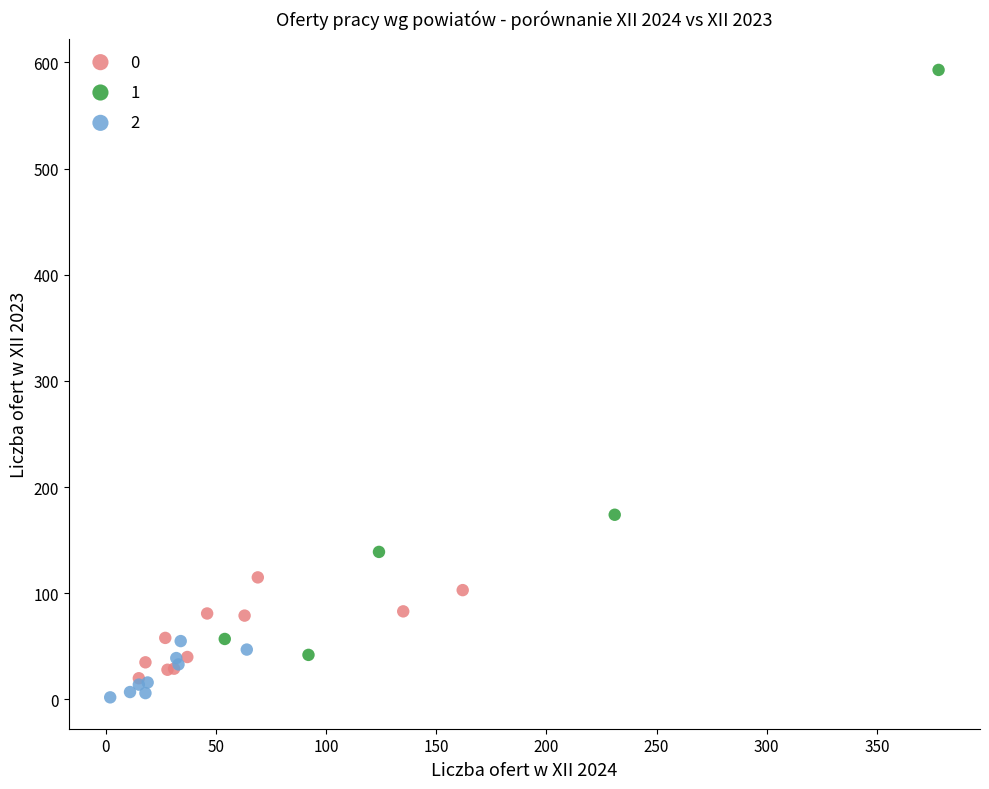

Which series contains the highest Y value?

1